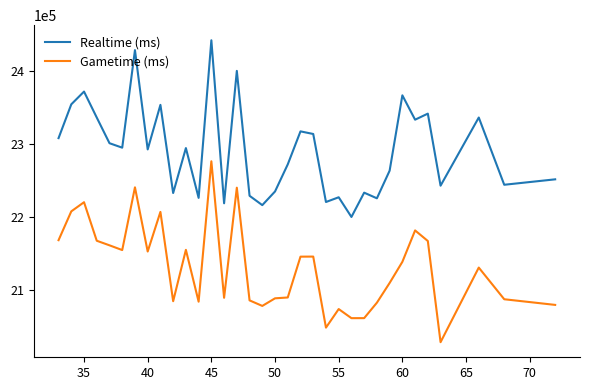

True or false: Gametime (ms) and Realtime (ms) intersect in this chart.

False